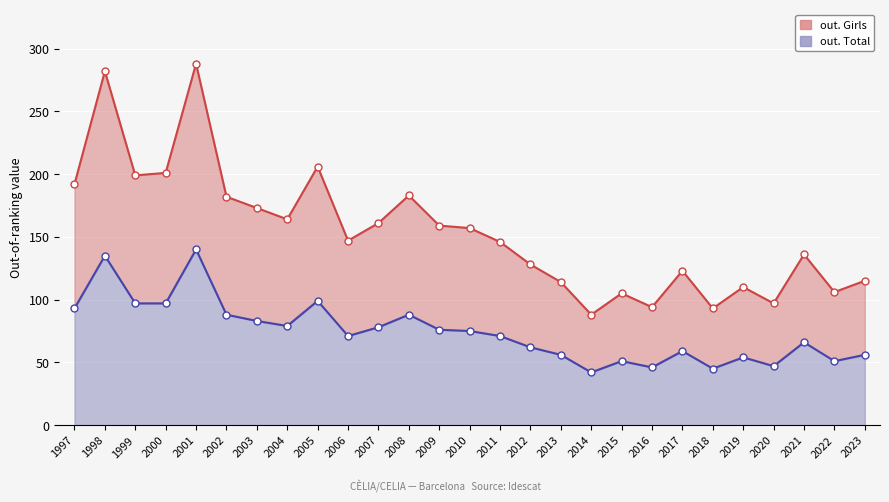

What is the value of the out. Girls point at the 25th from the left?

136